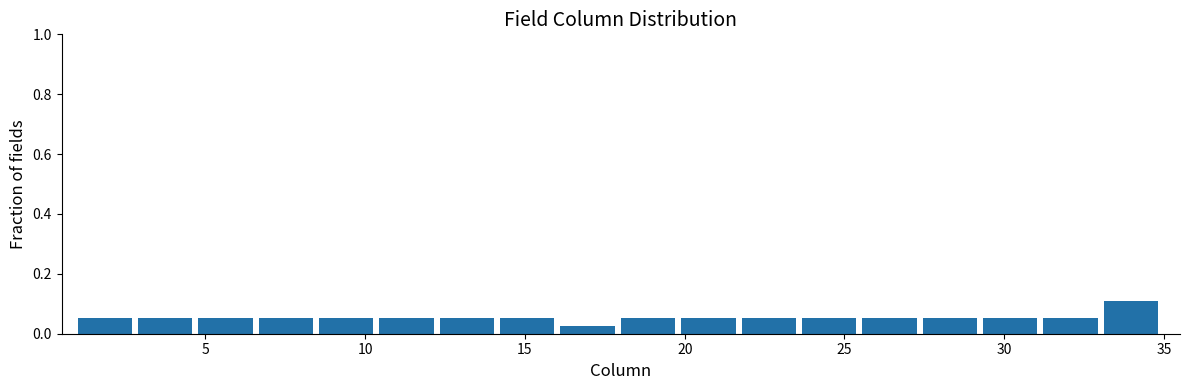

Around what value on the x-axis is the tallest bar? Give the approximate position of its centre, as read against the axis.

34.0